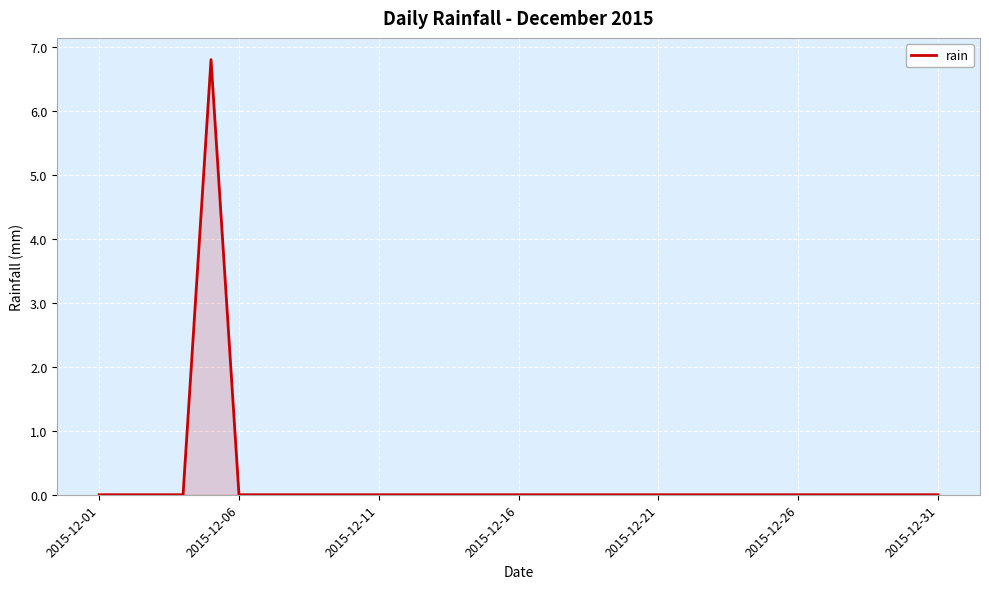

What is the greatest value displayed?

6.8